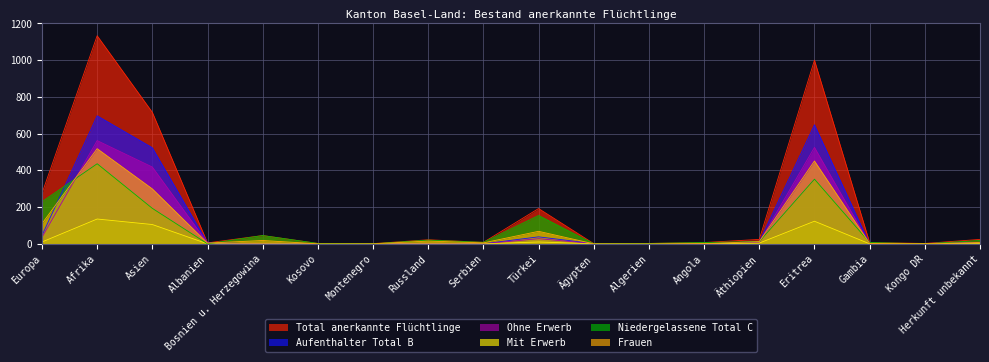

Between Bosnien u. Herzegowina and Serbien, which is larger?

Bosnien u. Herzegowina